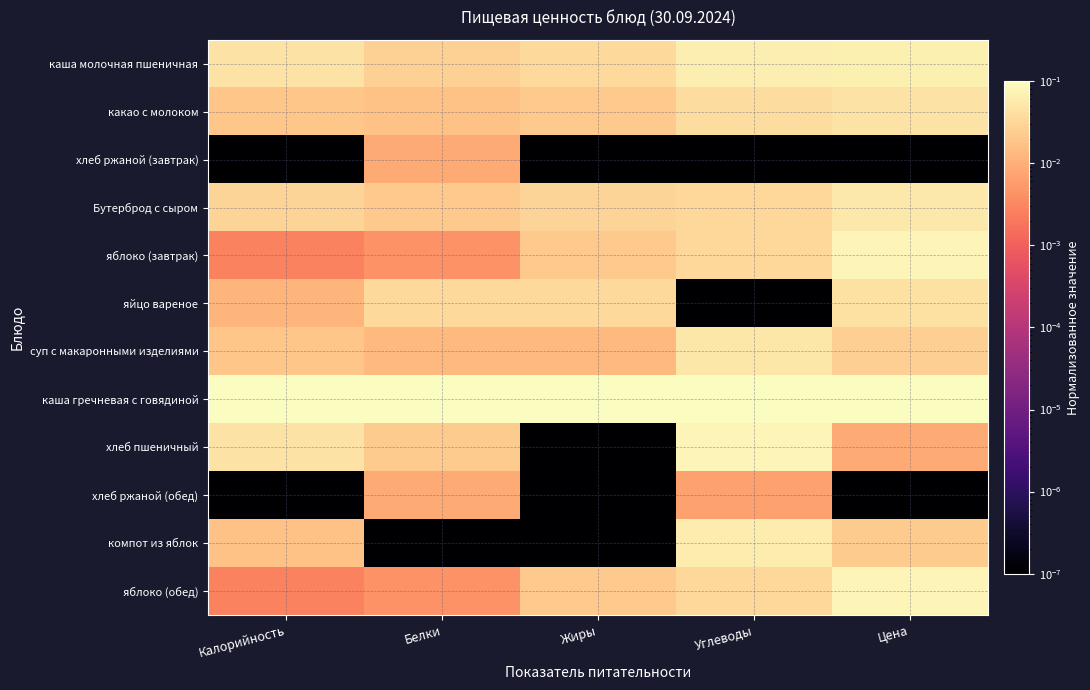

Reading left to right, extract all data points from this chart.

каша молочная пшеничная: Калорийность=0.0	Белки=0.0	Жиры=0.0	Углеводы=0.1	Цена=0.1
какао с молоком: Калорийность=0.0	Белки=0.0	Жиры=0.0	Углеводы=0.0	Цена=0.0
хлеб ржаной (завтрак): Калорийность=0.0	Белки=0.0	Жиры=0.0	Углеводы=0.0	Цена=0.0
Бутерброд с сыром: Калорийность=0.0	Белки=0.0	Жиры=0.0	Углеводы=0.0	Цена=0.1
яблоко (завтрак): Калорийность=0.0	Белки=0.0	Жиры=0.0	Углеводы=0.0	Цена=0.1
яйцо вареное: Калорийность=0.0	Белки=0.0	Жиры=0.0	Углеводы=0.0	Цена=0.0
суп с макаронными изделиями: Калорийность=0.0	Белки=0.0	Жиры=0.0	Углеводы=0.1	Цена=0.0
каша гречневая с говядиной: Калорийность=0.1	Белки=0.1	Жиры=0.1	Углеводы=0.1	Цена=0.1
хлеб пшеничный: Калорийность=0.0	Белки=0.0	Жиры=0.0	Углеводы=0.1	Цена=0.0
хлеб ржаной (обед): Калорийность=0.0	Белки=0.0	Жиры=0.0	Углеводы=0.0	Цена=0.0
компот из яблок: Калорийность=0.0	Белки=0.0	Жиры=0.0	Углеводы=0.1	Цена=0.0
яблоко (обед): Калорийность=0.0	Белки=0.0	Жиры=0.0	Углеводы=0.0	Цена=0.1